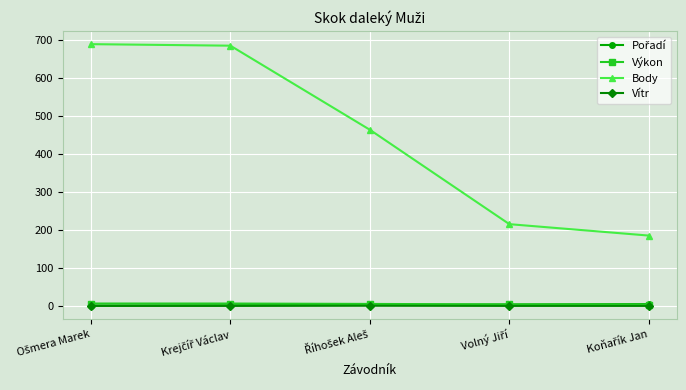

Which series has the largest total across all categories?

Body